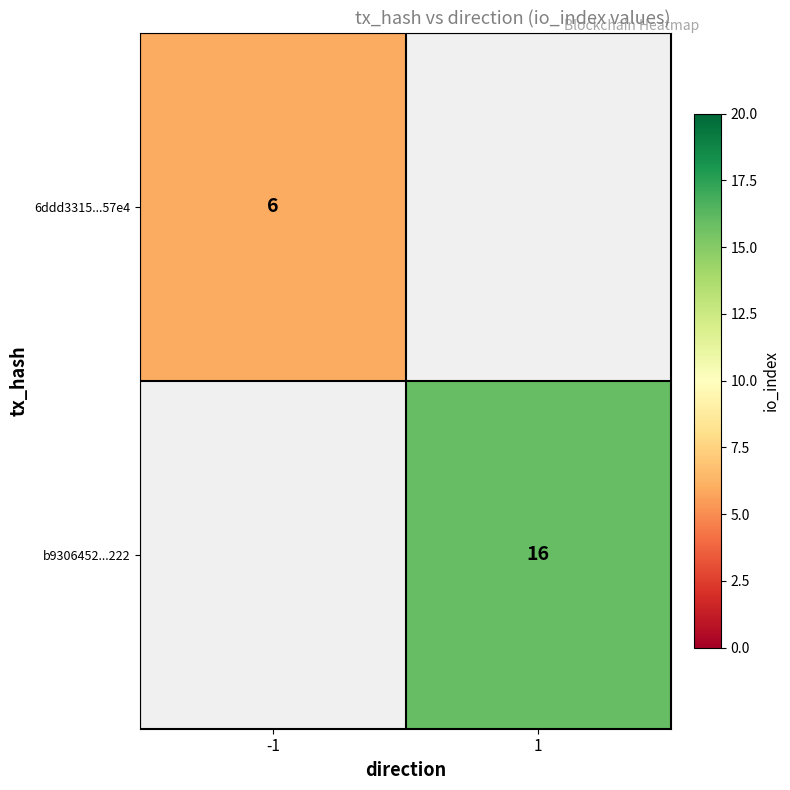

Is it true that b9306452...222 equals 29 at 1?

False